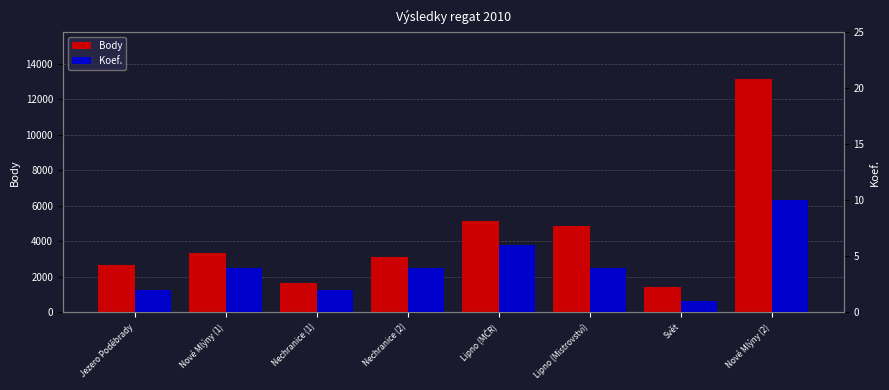

Which series has the widest spread of values?

Body